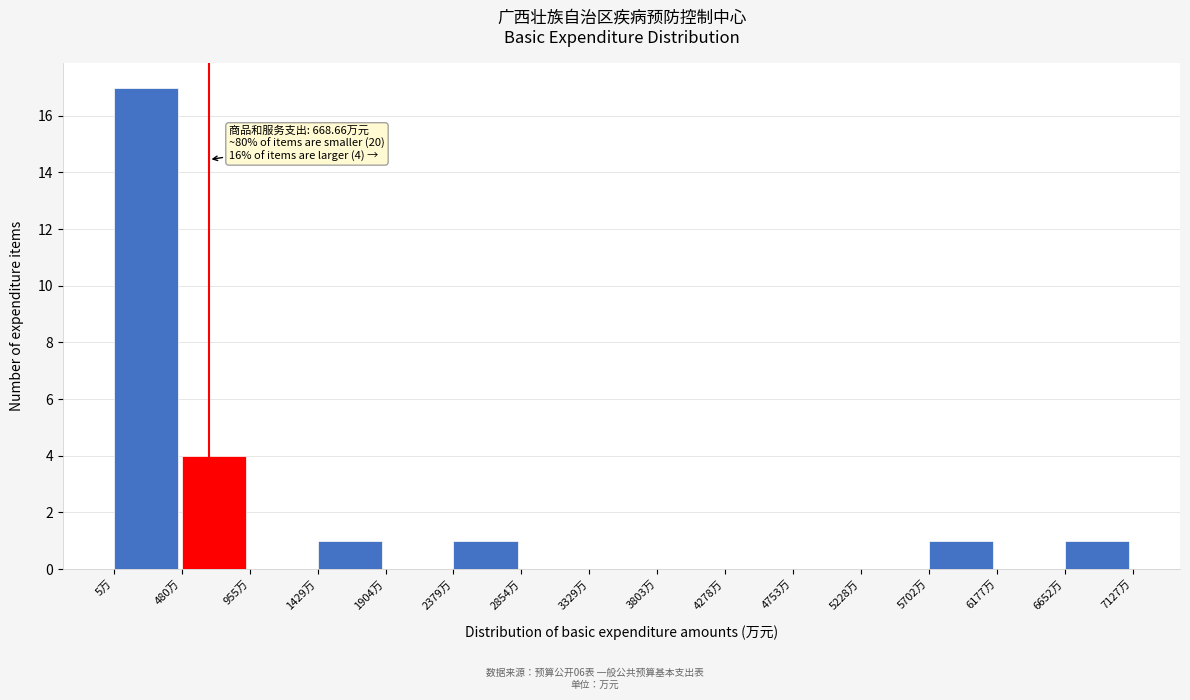

Which range on the x-axis has the tallest bar?

0 to 500